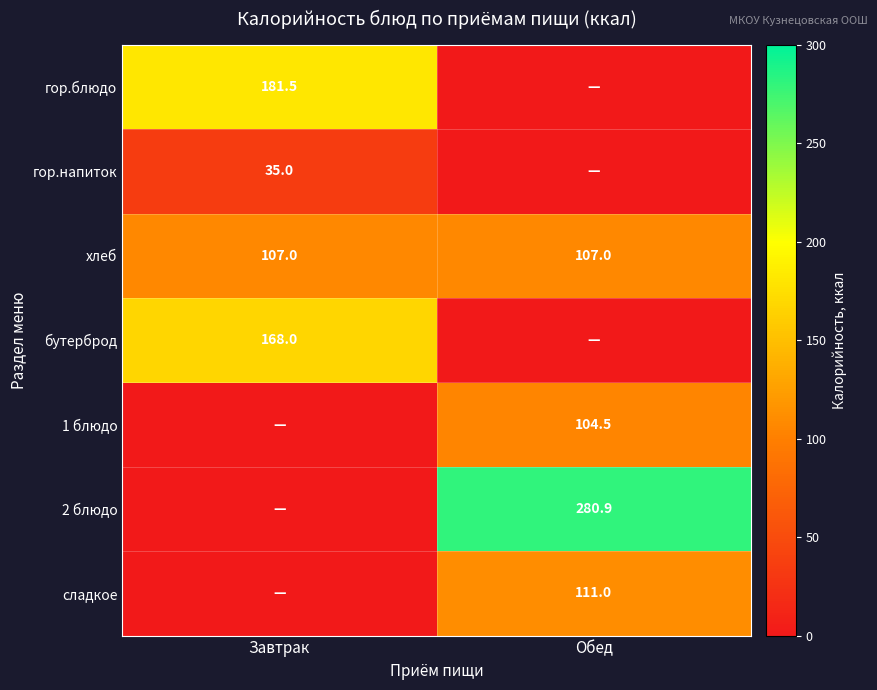

True or false: бутерброд has a value of 277.7 at Завтрак.

False